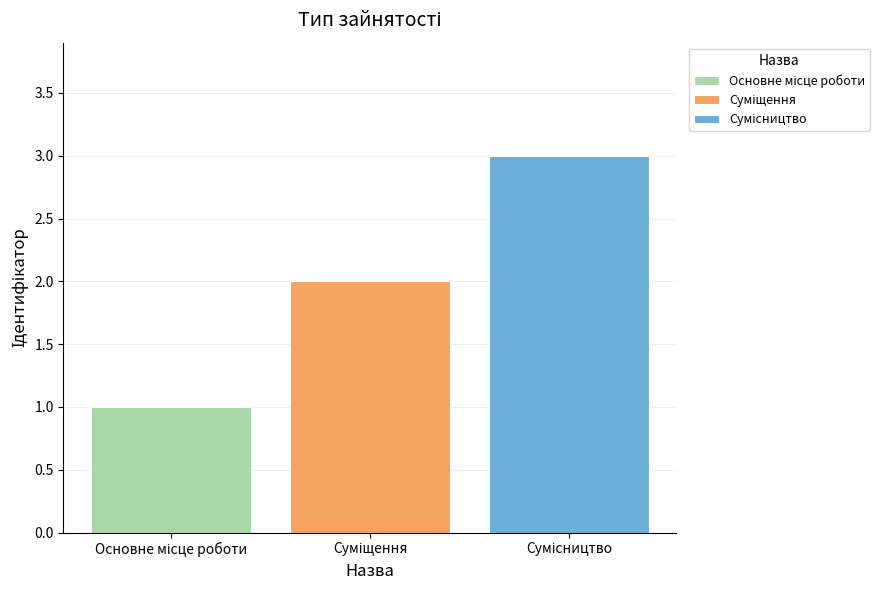

How many bars are there in total?

3